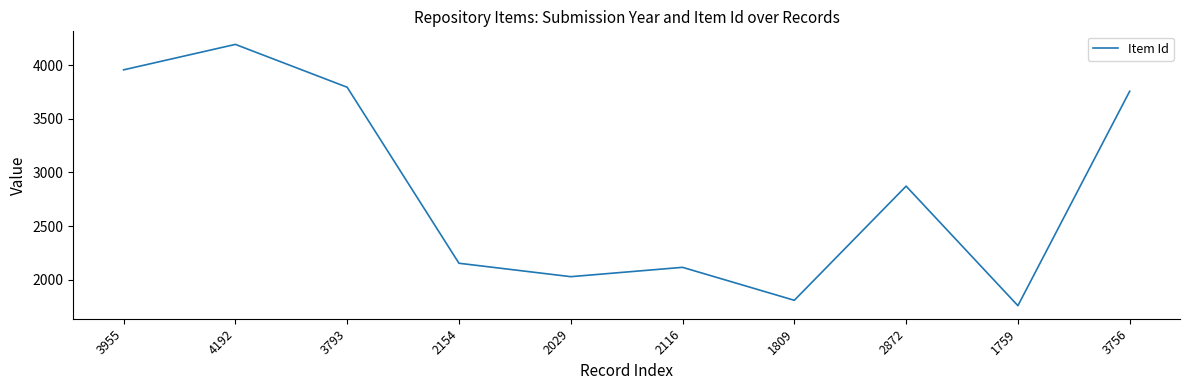

The value at 2029 is 2681. True or false?

False